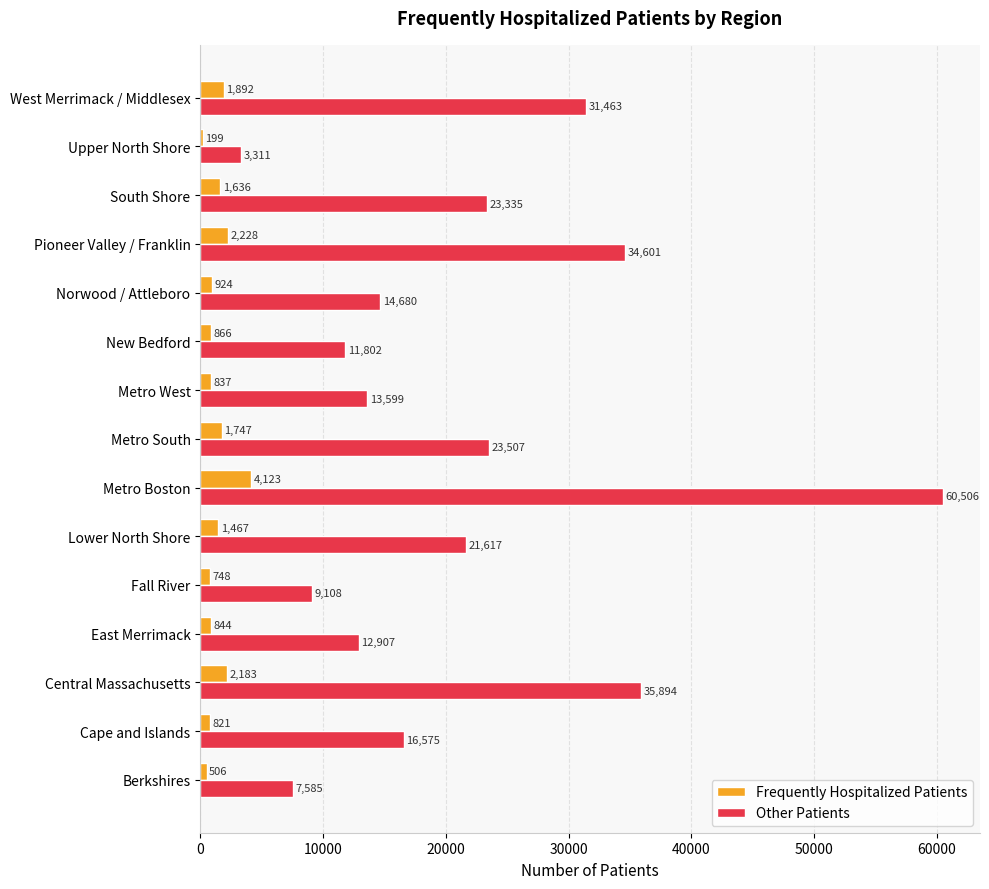

Which series has the largest range (max minus min)?

Other Patients